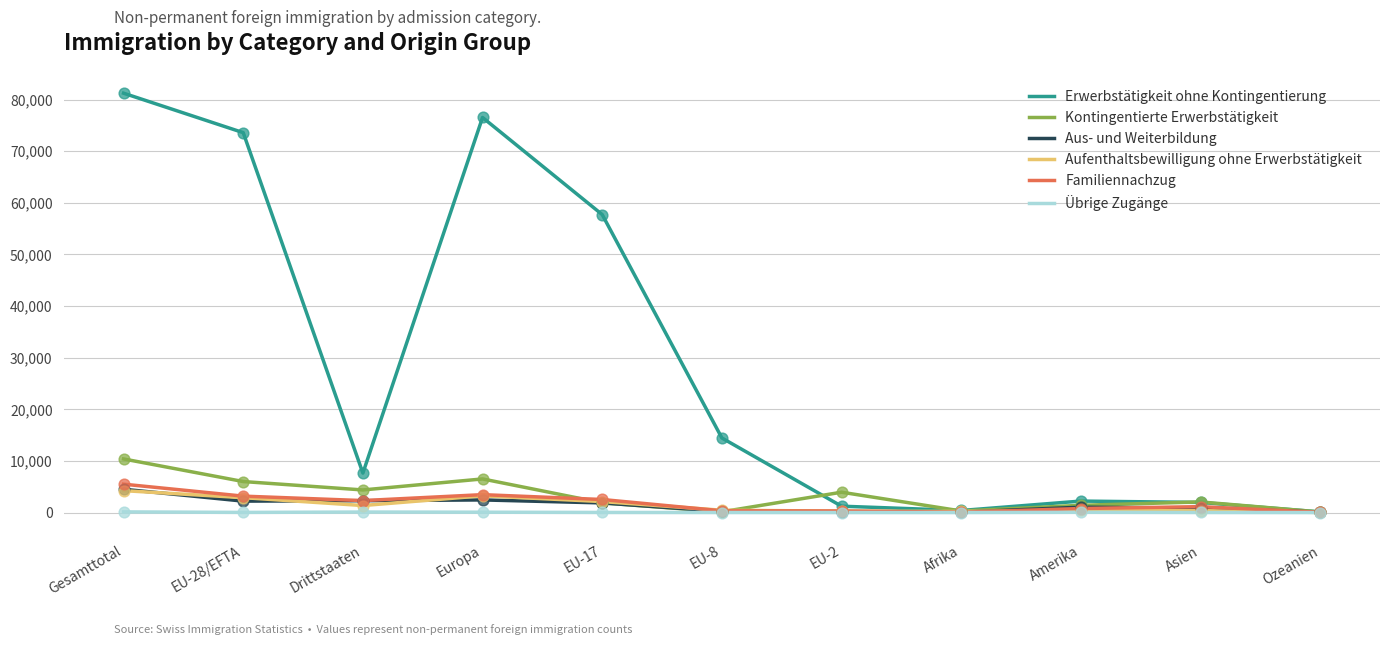

What are all the series names shown in the legend?

Erwerbstätigkeit ohne Kontingentierung, Kontingentierte Erwerbstätigkeit, Aus- und Weiterbildung, Aufenthaltsbewilligung ohne Erwerbstätigkeit, Familiennachzug, Übrige Zugänge